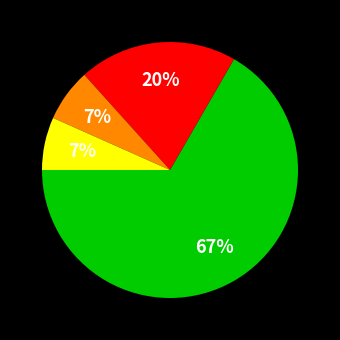

To the nearest percent, what is the average slice percentage?

25%